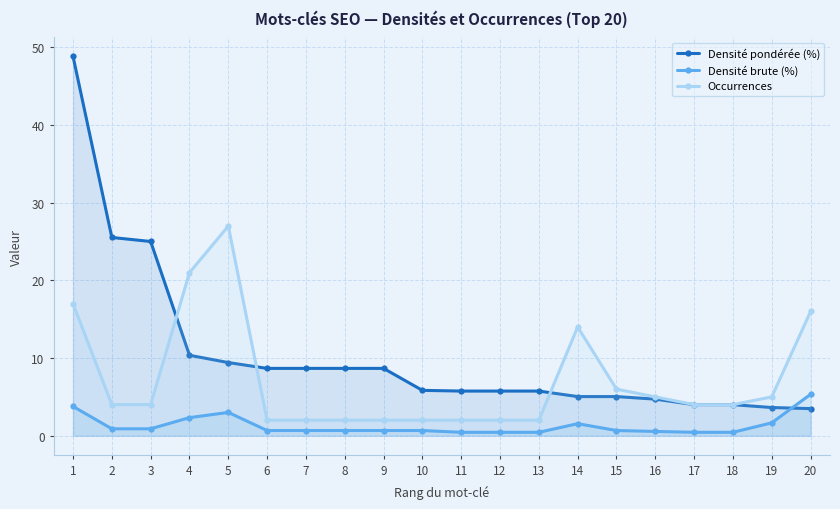

At how many categories does at least one series exceed 28?

1